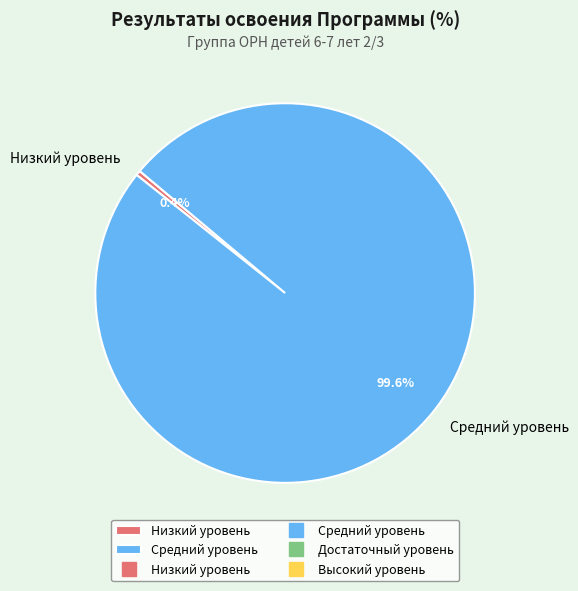

To the nearest percent, what portion does Средний уровень represent?

100%